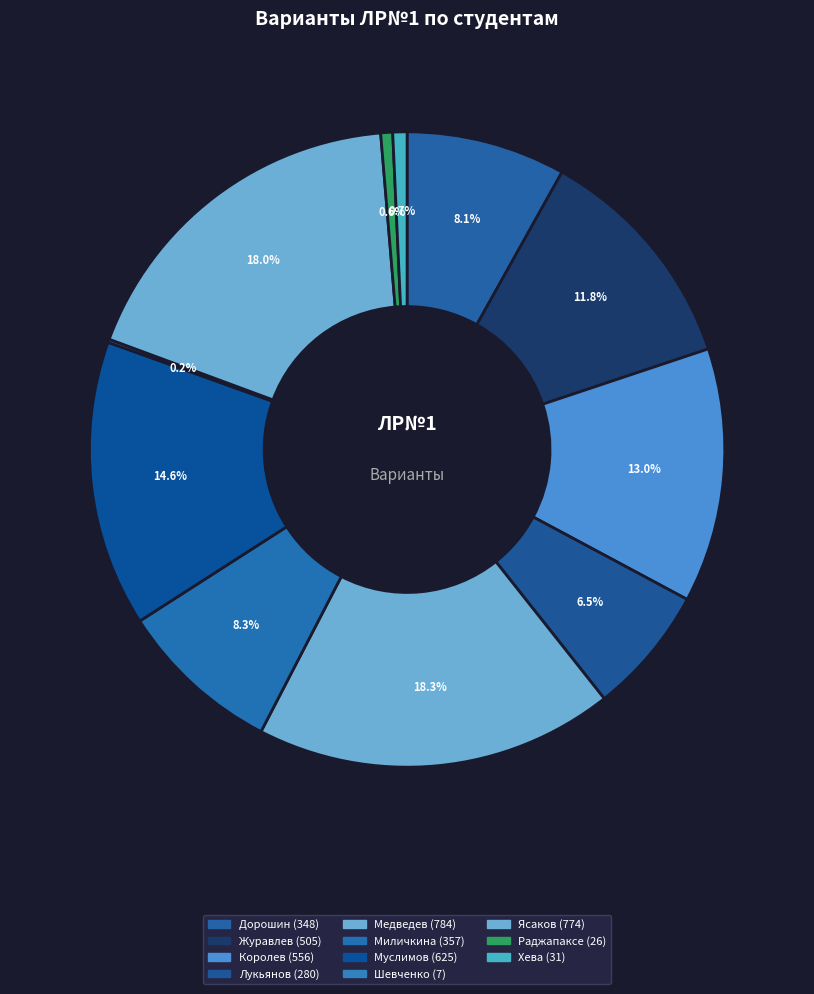

To the nearest percent, what portion does Муслимов represent?

15%